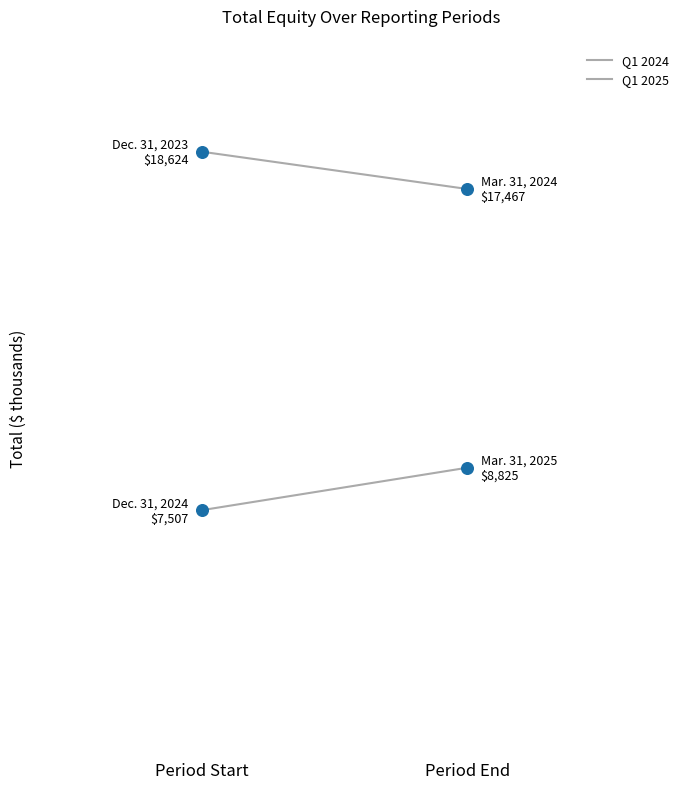

What is the total value across all series at Period Start?

26131